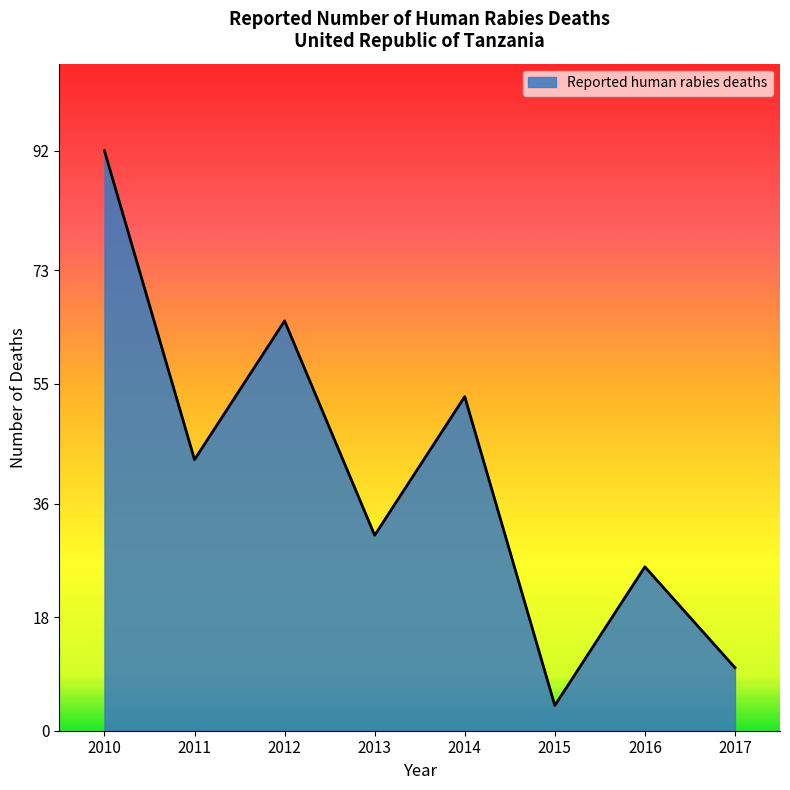

Which label corresponds to the smallest value in the chart?

2015